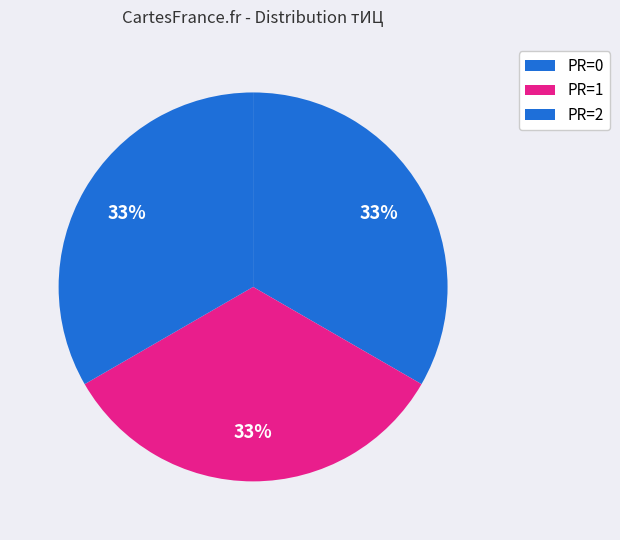

How many segments does this pie chart have?

3